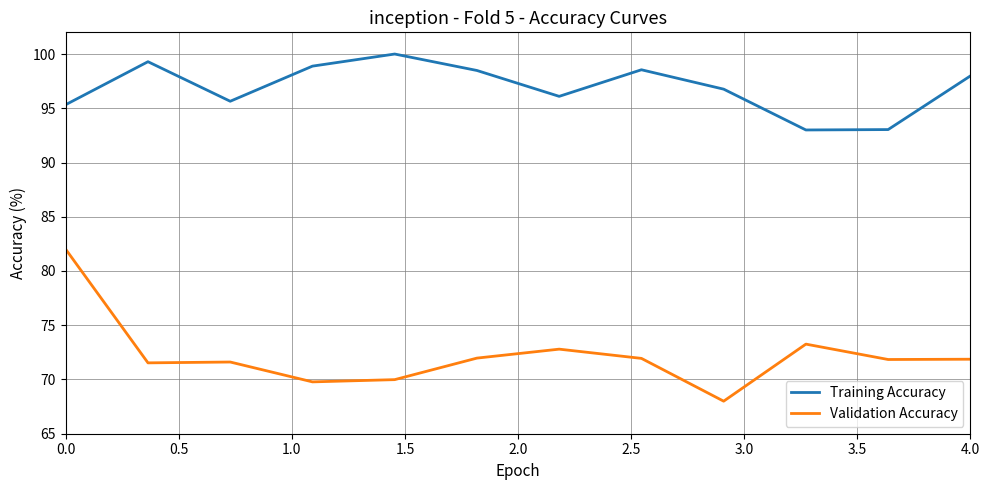

List the series in order of their peak value, lowest first.

Validation Accuracy, Training Accuracy